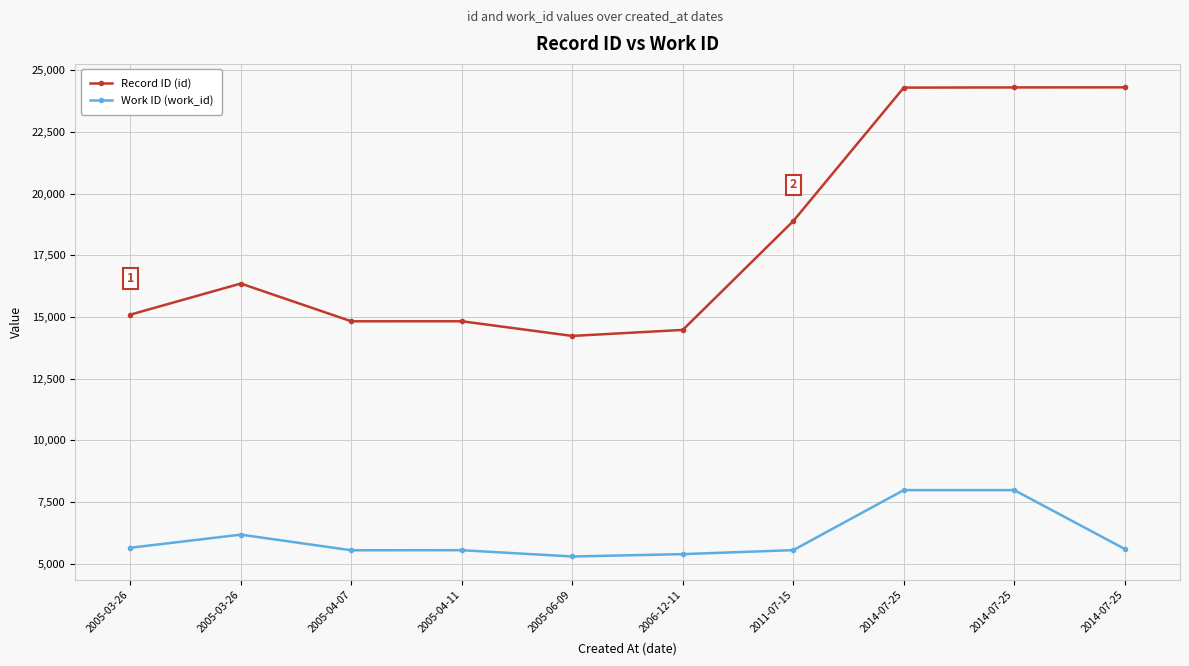

What is the minimum value shown in the chart?

5293